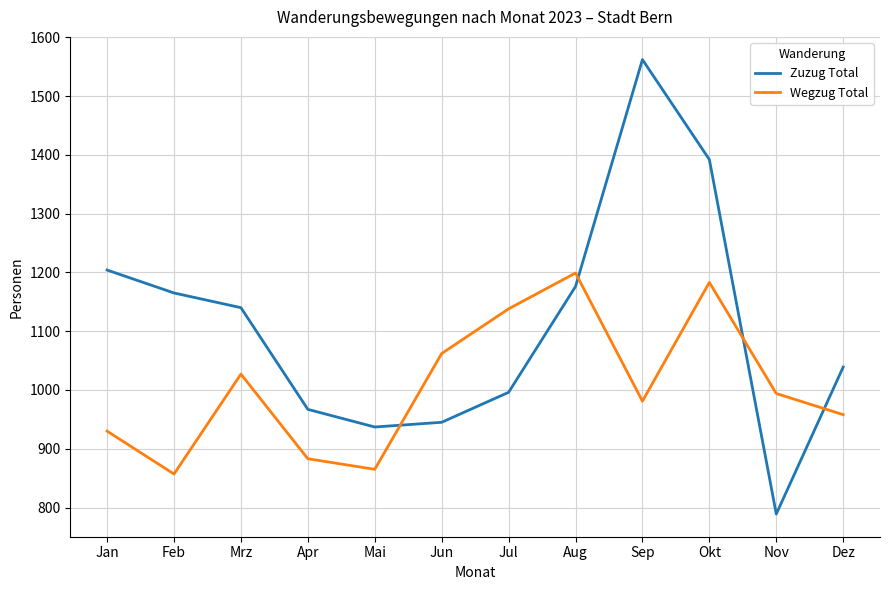

What is the maximum value shown in the chart?

1562